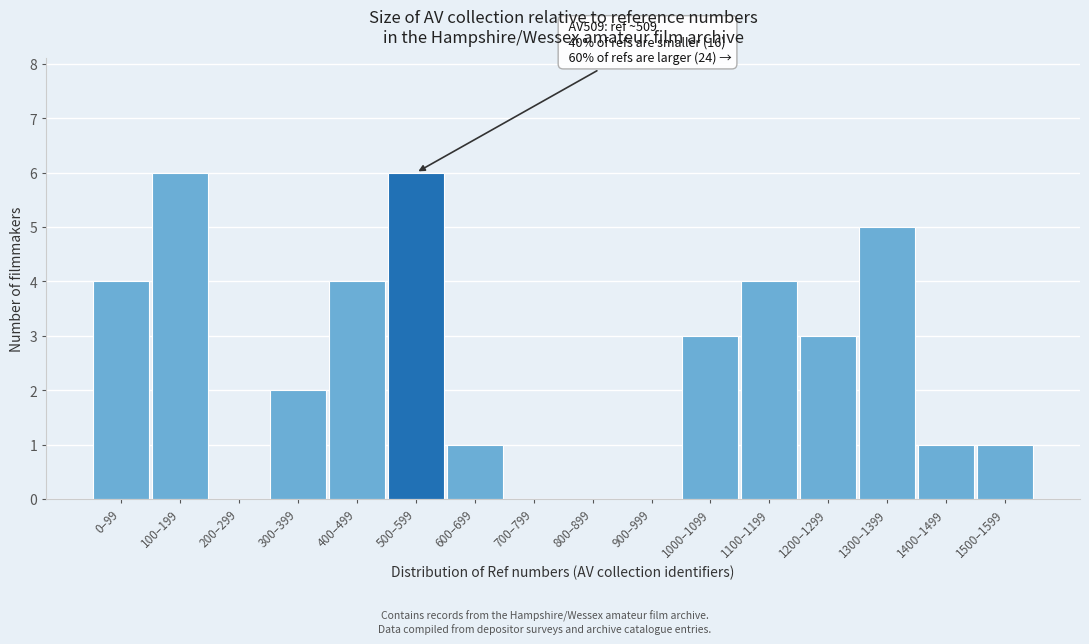

Reading left to right, extract all data points from this chart.

0–99=4	100–199=6	200–299=0	300–399=2	400–499=4	500–599=6	600–699=1	700–799=0	800–899=0	900–999=0	1000–1099=3	1100–1199=4	1200–1299=3	1300–1399=5	1400–1499=1	1500–1599=1